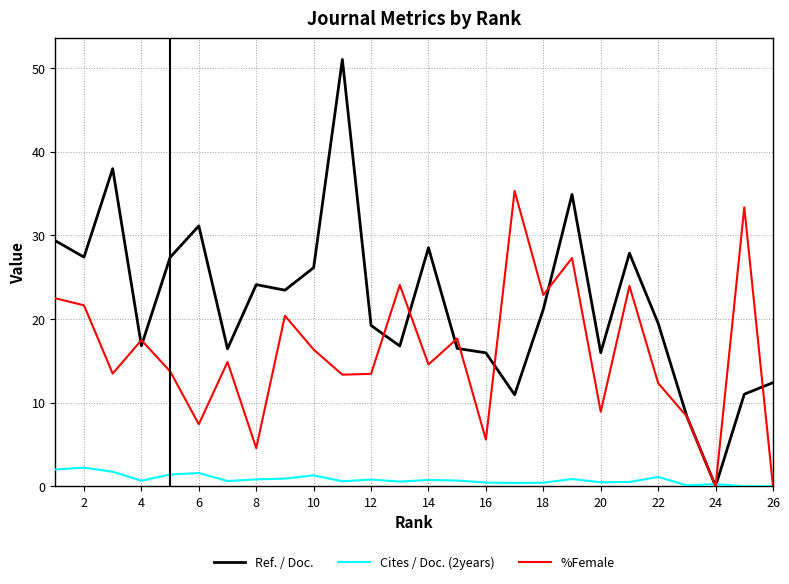

What is the greatest value displayed?

51.0